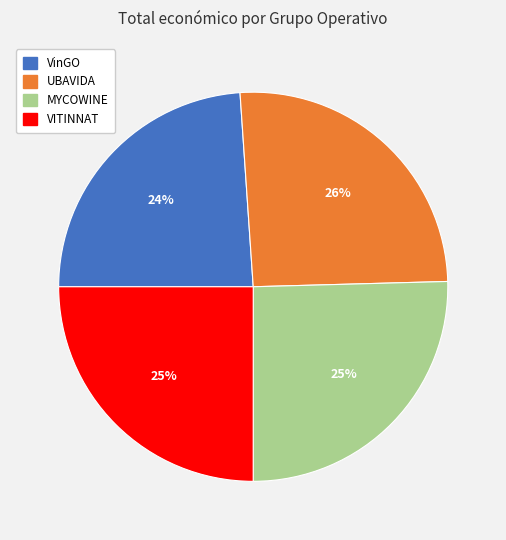

How many slices are in this pie chart?

4